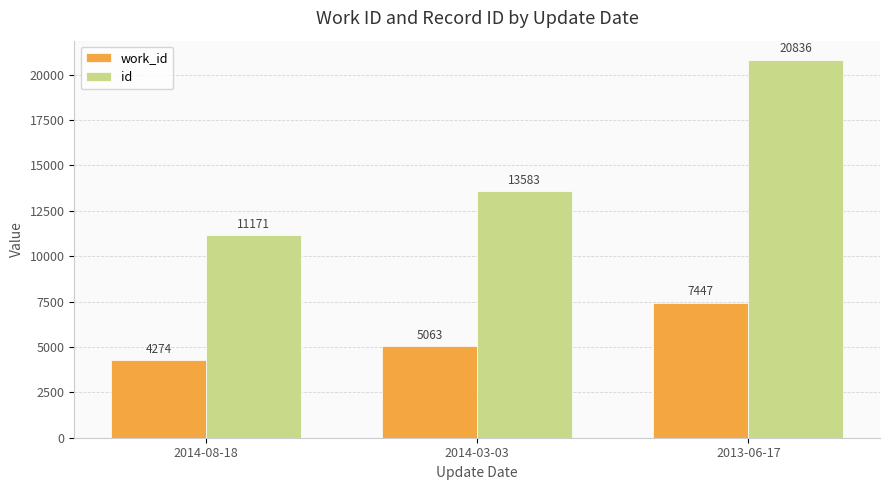

What is the spread (max minus min) of values at 2014-03-03?

8520